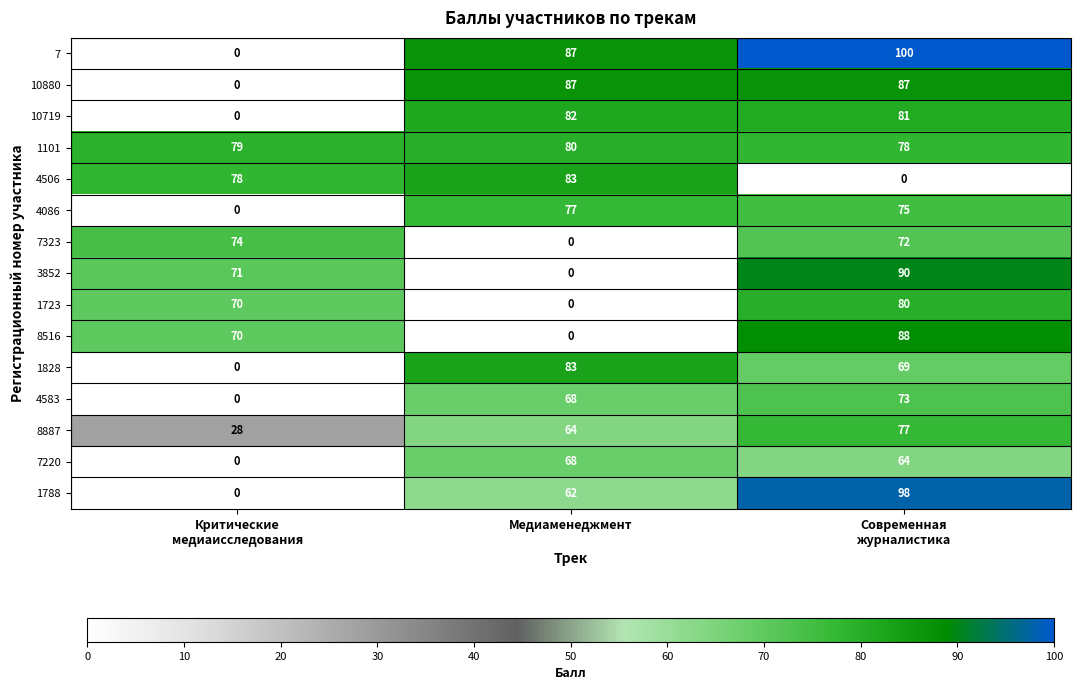

At which category is the sum across all series the highest?

Современная
журналистика